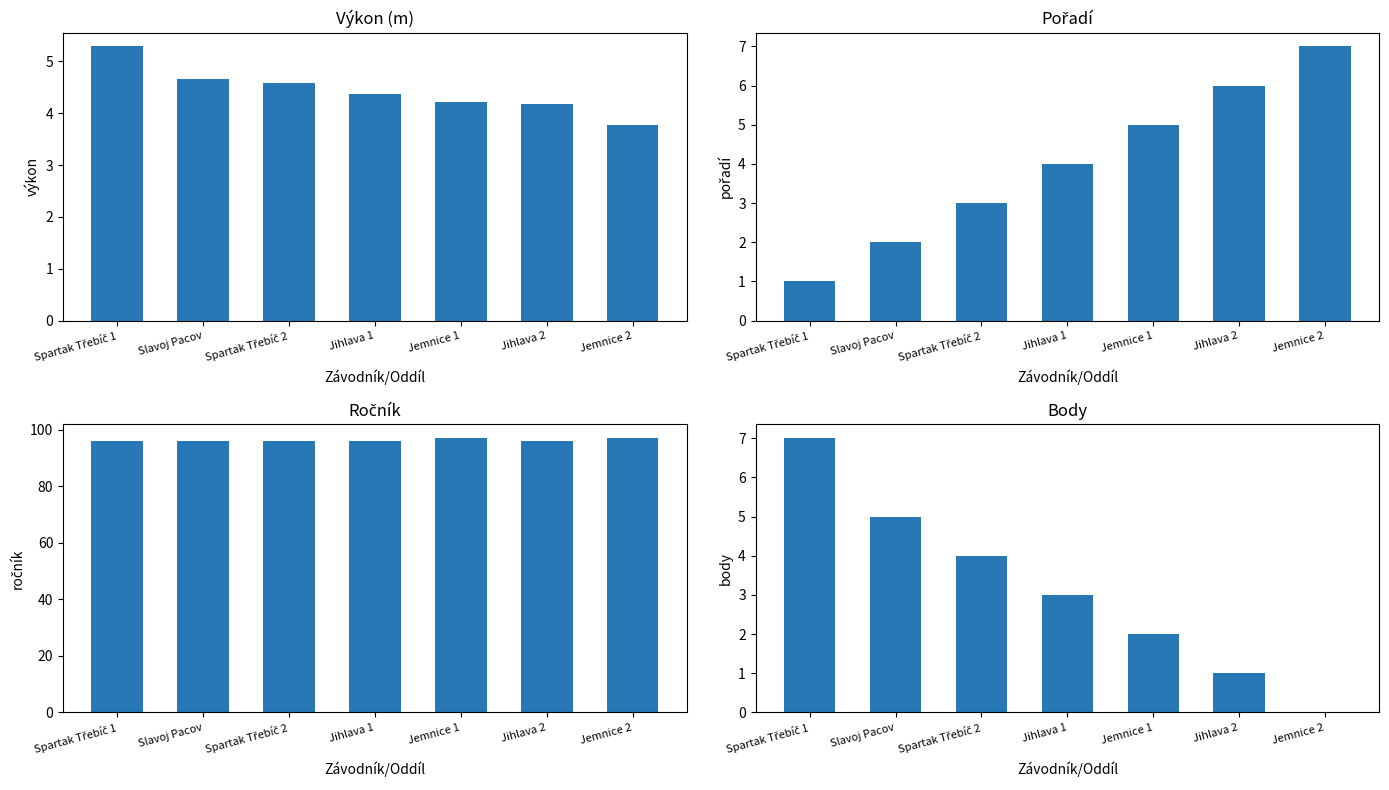

What are all the series names shown in the legend?

Výkon, Pořadí, Ročník, Body